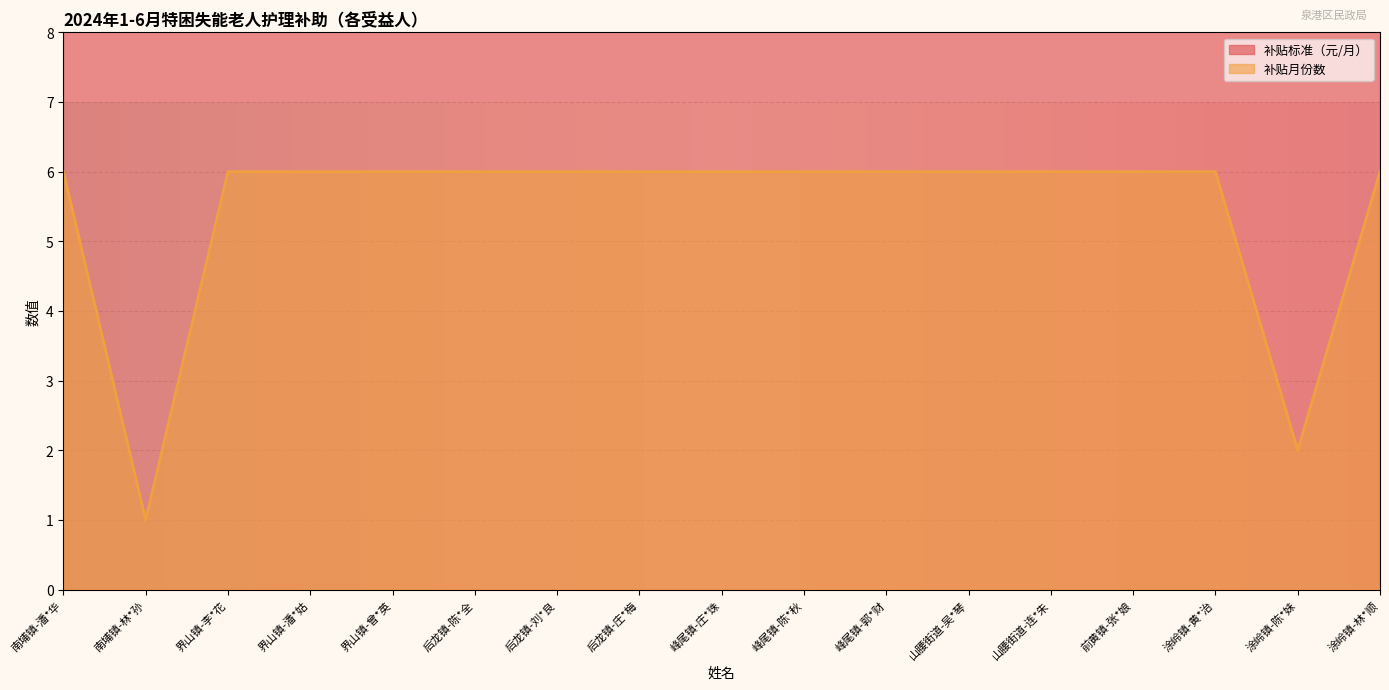

What is the difference between the second highest and second lowest values?

4